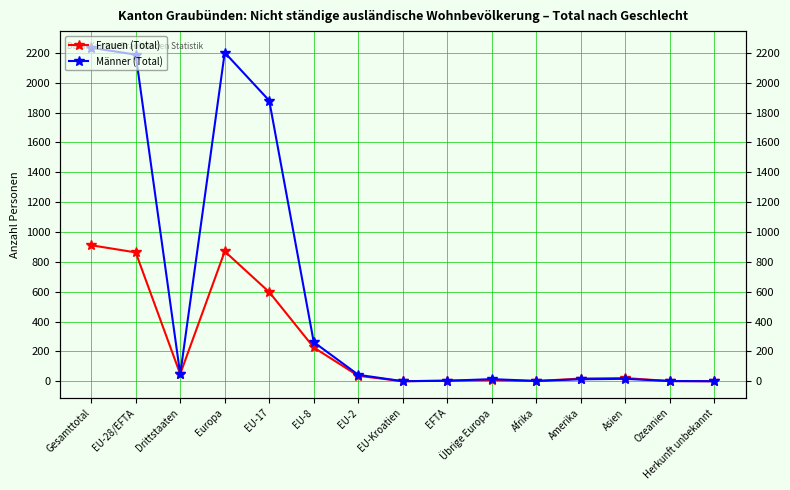

What are all the series names shown in the legend?

Frauen (Total), Männer (Total)